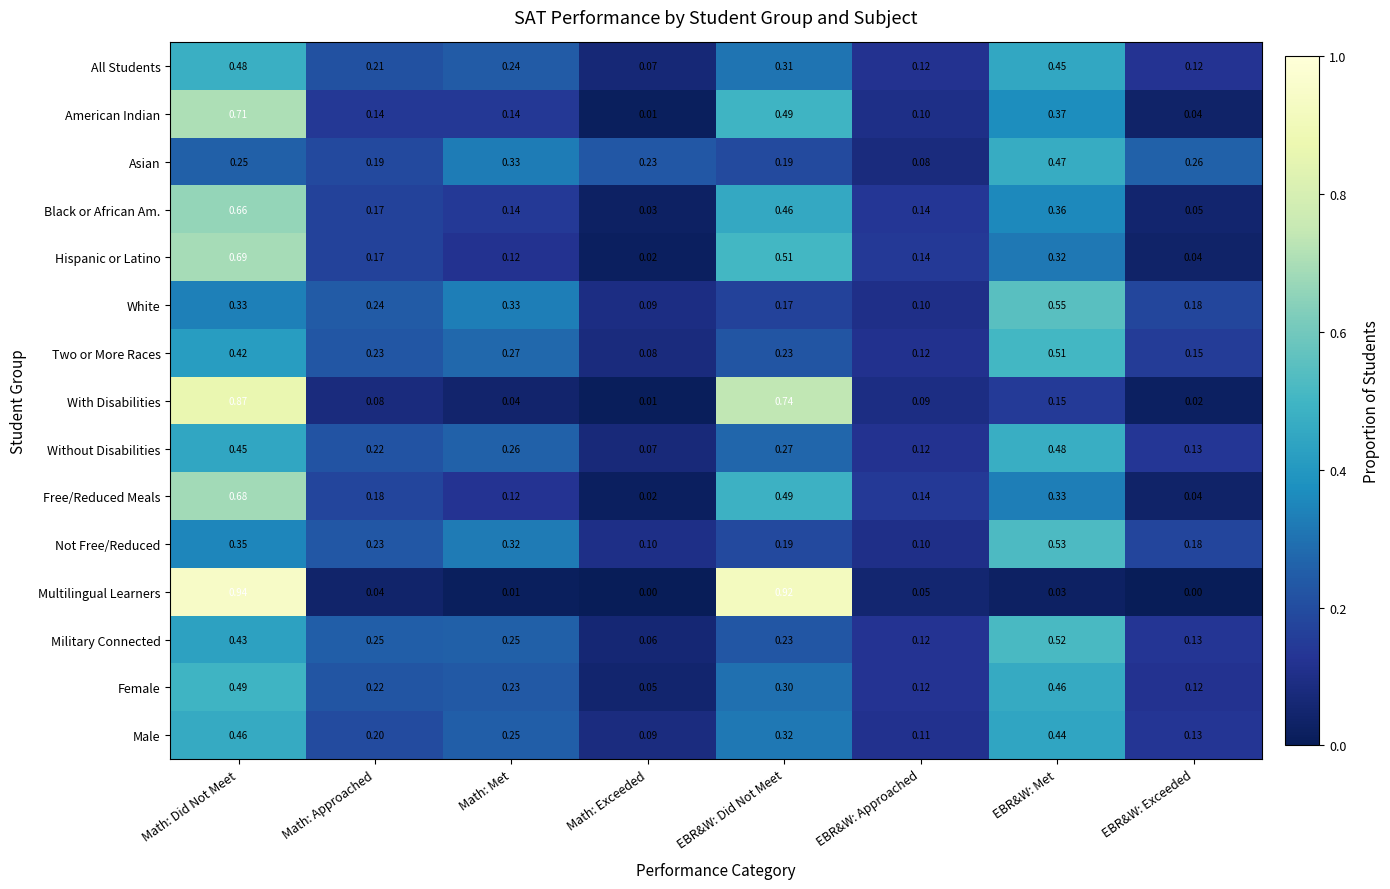

Which category has the lowest value in the Two or More Races series?

Math: Exceeded